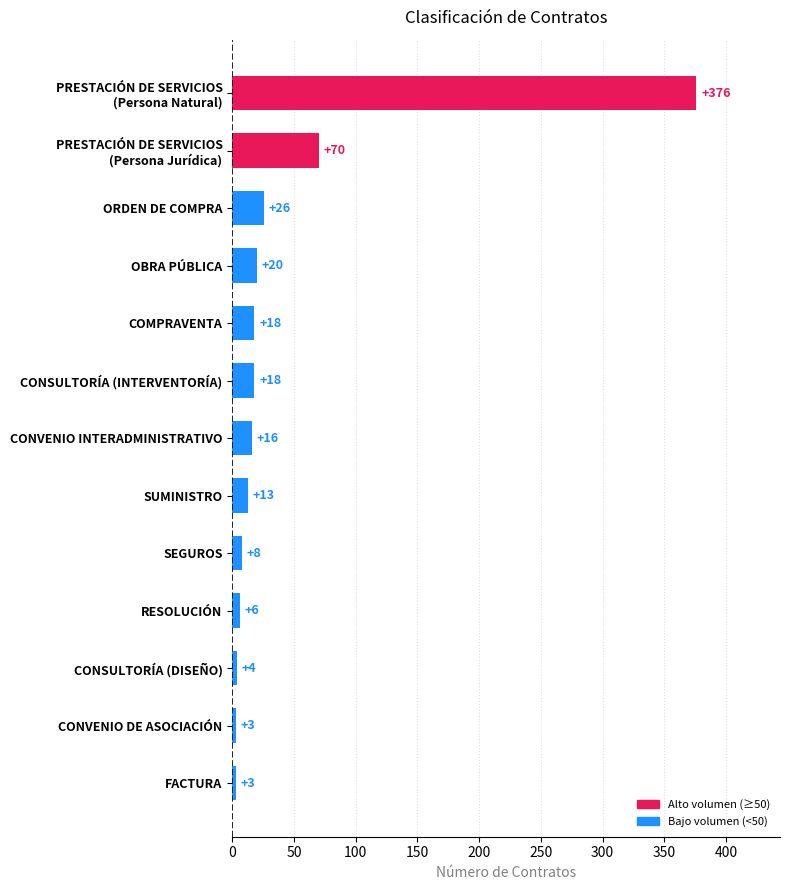

What is the label of the 1st bar from the bottom?

FACTURA